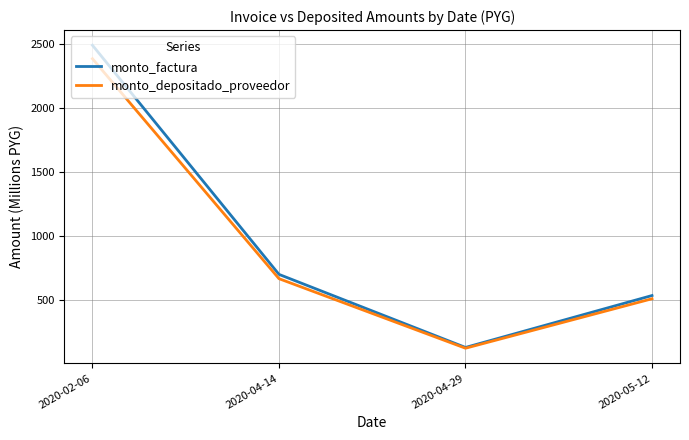

At which category does monto_factura reach its first local valley?

2020-04-29